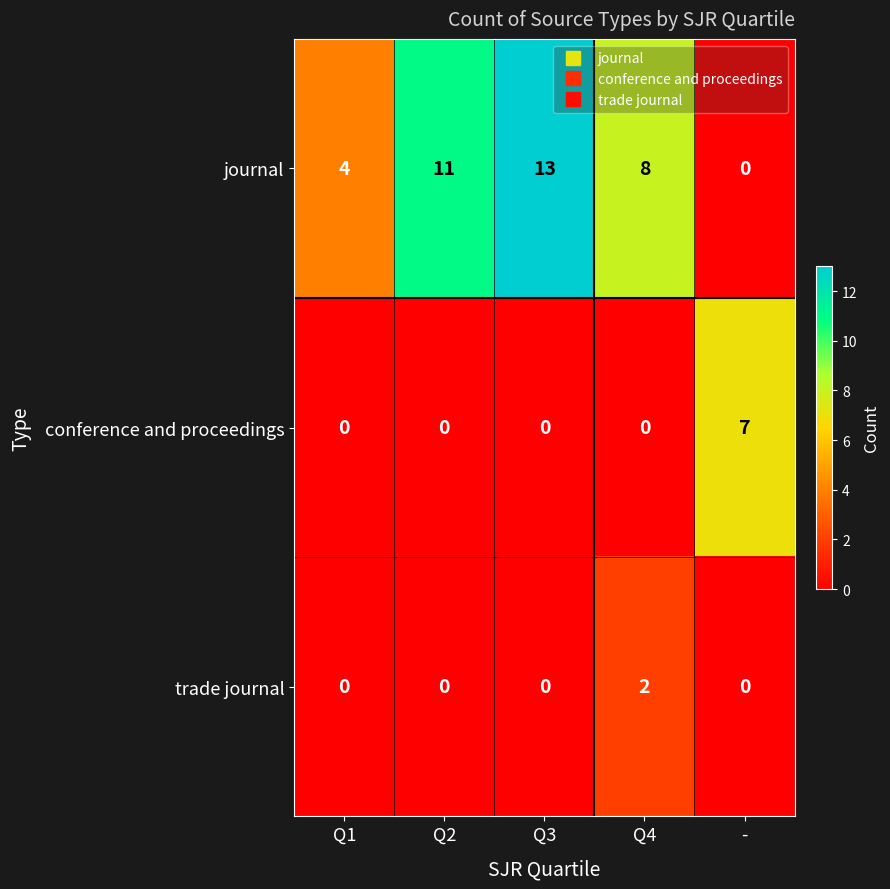

Reading left to right, extract all data points from this chart.

journal: 4	11	13	8	0
conference and proceedings: 0	0	0	0	7
trade journal: 0	0	0	2	0